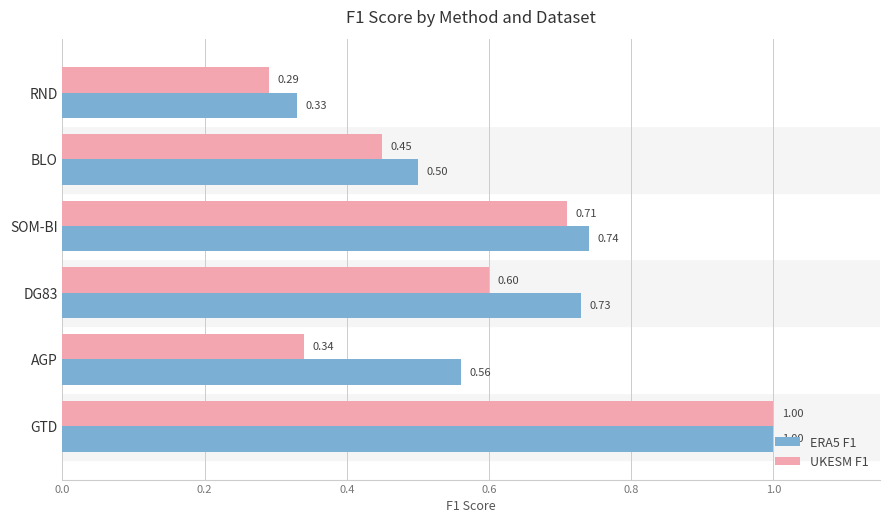

Rank the series at AGP from lowest to highest value.

UKESM F1, ERA5 F1